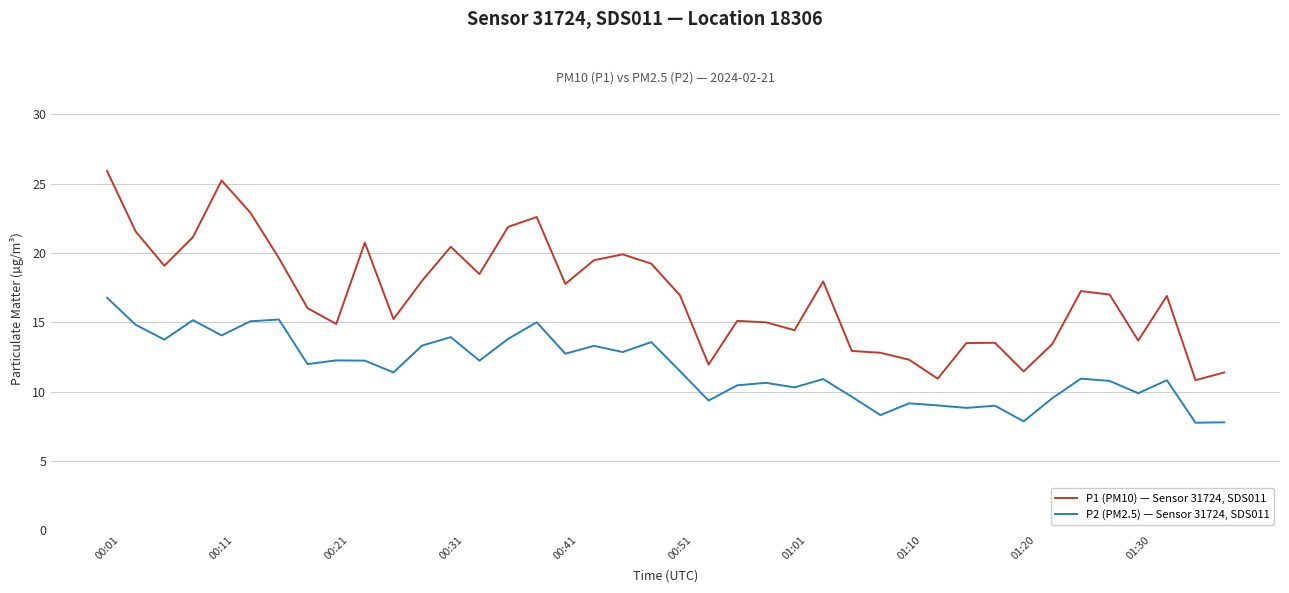

Which series has the largest total across all categories?

P1 (PM10) — Sensor 31724, SDS011